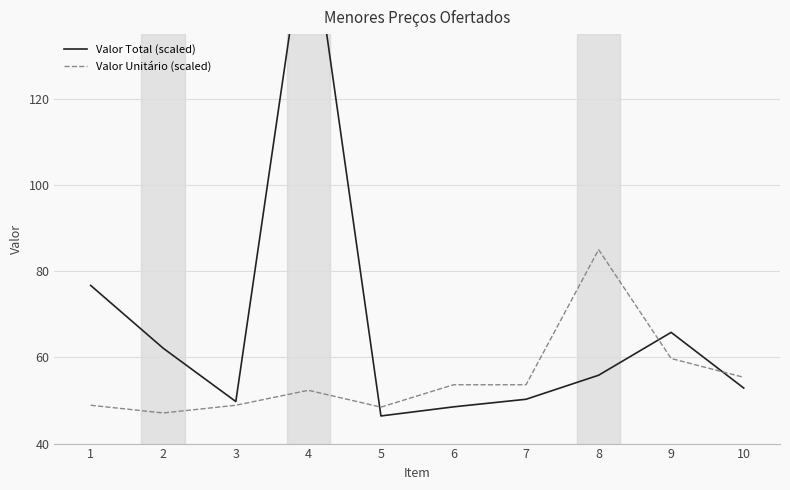

Rank the series at 7 from highest to lowest value.

Valor Unitário (scaled), Valor Total (scaled)